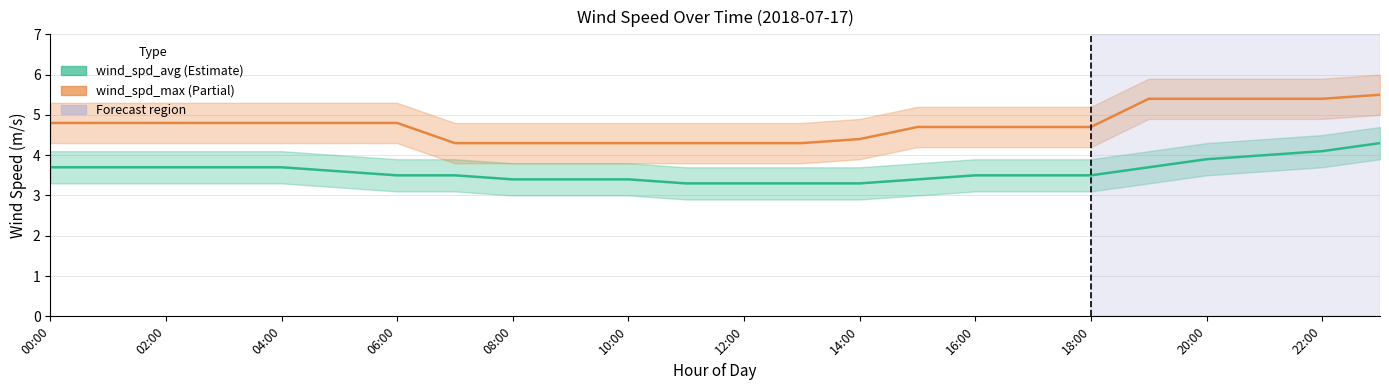

Is the value of wind_spd_max_lower at 13:00 greater than the value of wind_spd_max at 03:00?

No